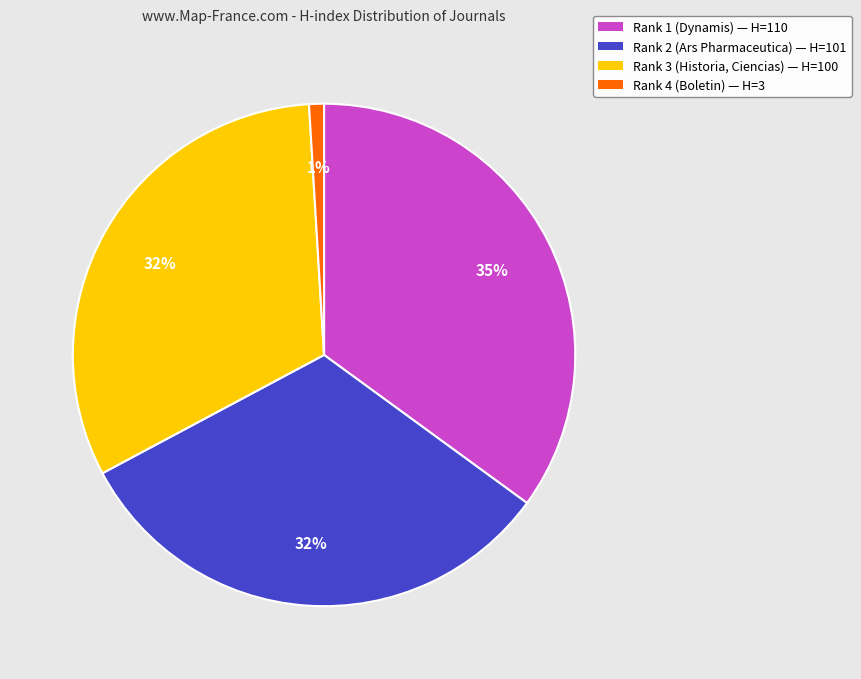

Which has a higher value, Rank 4 (Boletin) or Rank 2 (Ars Pharmaceutica)?

Rank 2 (Ars Pharmaceutica)